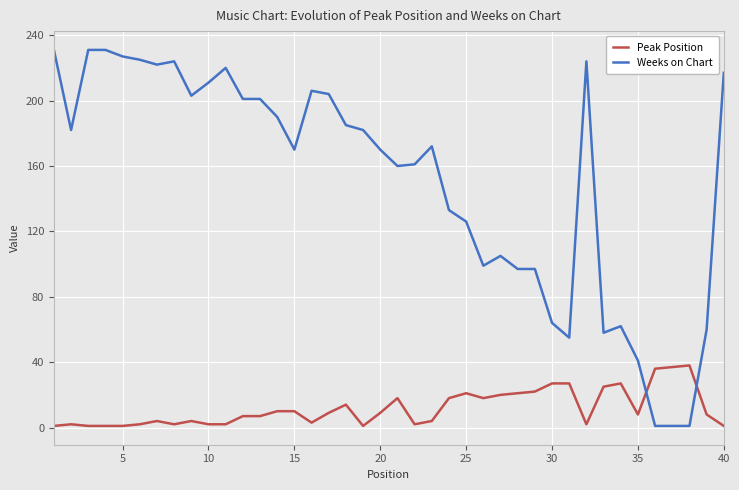

Which series has the largest total across all categories?

Weeks on Chart